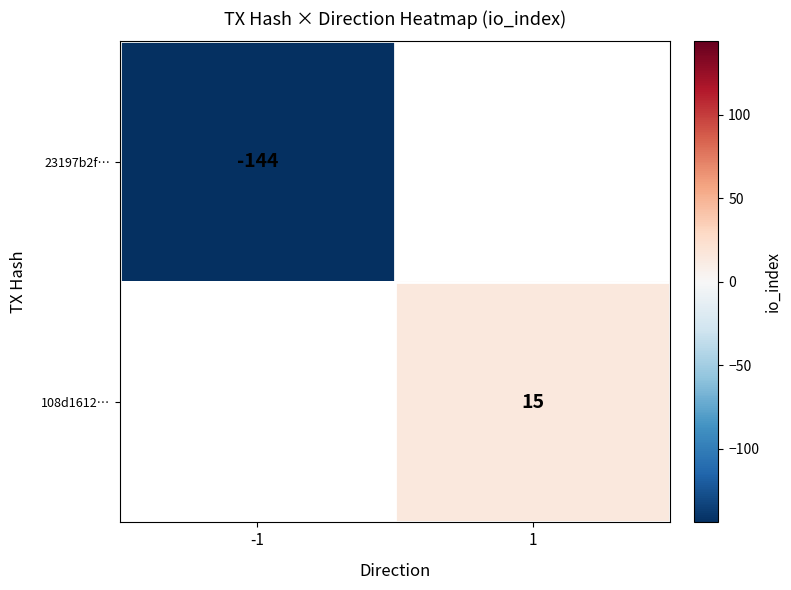

The 108d1612… series shows 15 at 1. True or false?

True